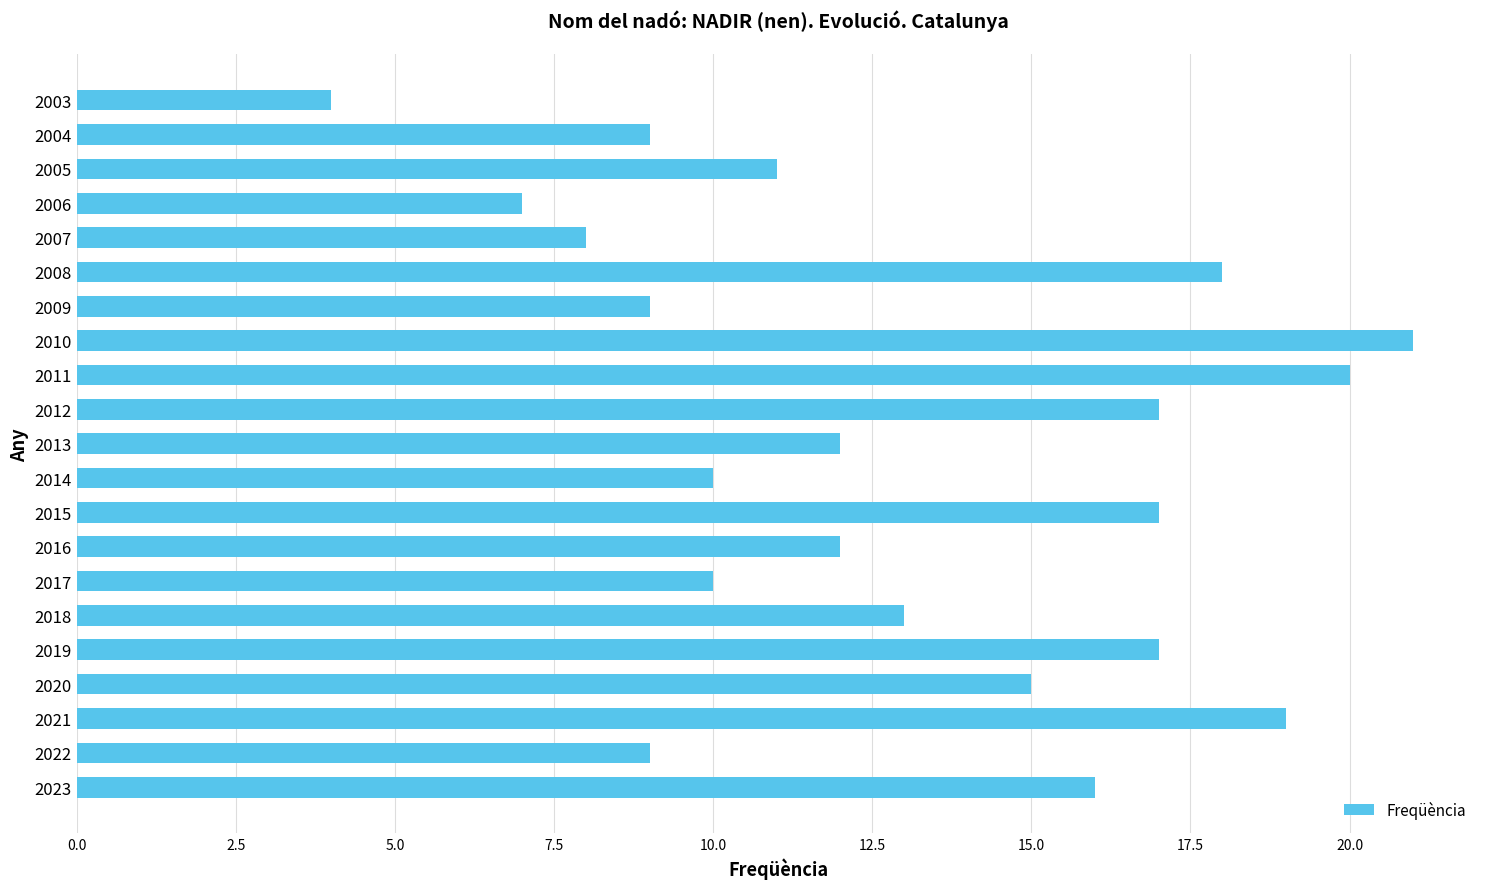

What is the difference between the maximum and minimum values?

17